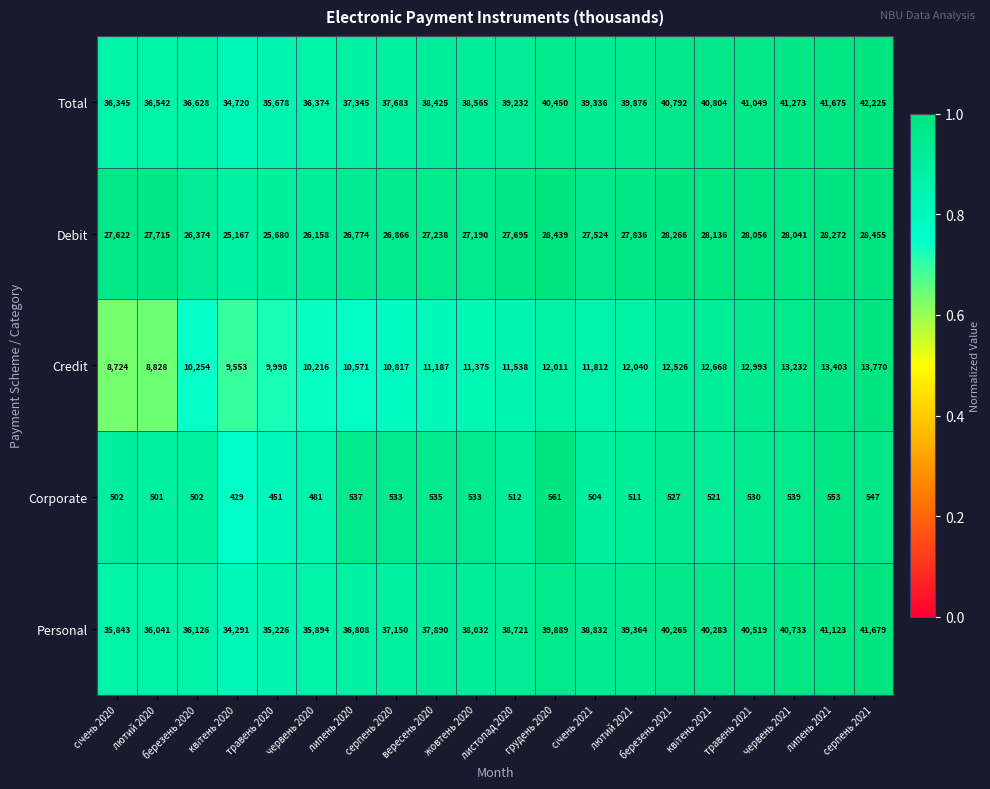

True or false: Debit has a value of 11882 at жовтень 2020.

False